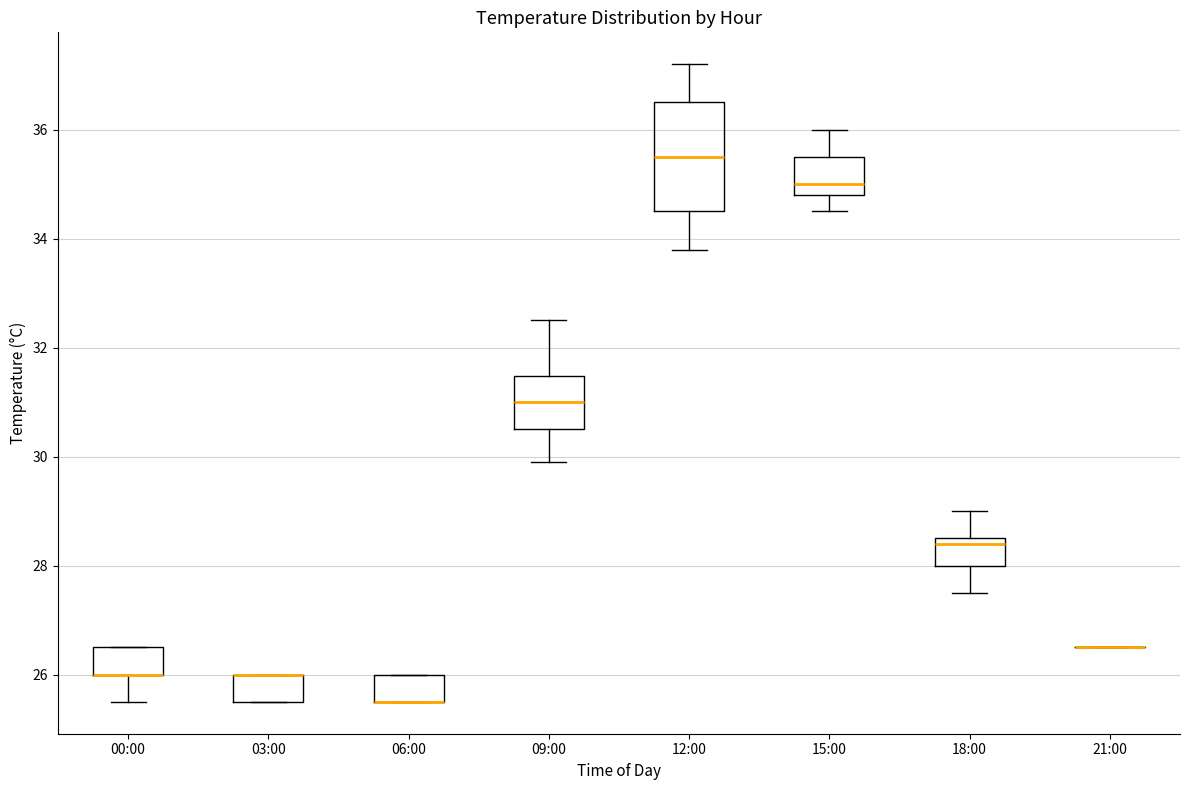

Reading left to right, transcribe this box plot: for each box, give where its median line is, the range the box spans, and where its two whiskers end, as read against the y-axis. The values are not printed on the chart, so give them approximately, as read against the axis.

00:00: median 26.0 (drawn on the box's lower edge), box 26.0 to 26.6, whiskers 25.6 to 26.6
03:00: median 26.0 (drawn on the box's upper edge), box 25.6 to 26.0, whiskers 25.6 to 26.0
06:00: median 25.6 (drawn on the box's lower edge), box 25.6 to 26.0, whiskers 25.6 to 26.0
09:00: median 31.0, box 30.6 to 31.4, whiskers 30.0 to 32.6
12:00: median 35.6, box 34.6 to 36.6, whiskers 33.8 to 37.2
15:00: median 35.0, box 34.8 to 35.6, whiskers 34.6 to 36.0
18:00: median 28.4, box 28.0 to 28.6, whiskers 27.6 to 29.0
21:00: box collapsed to a line at 26.6, whiskers 26.6 to 26.6